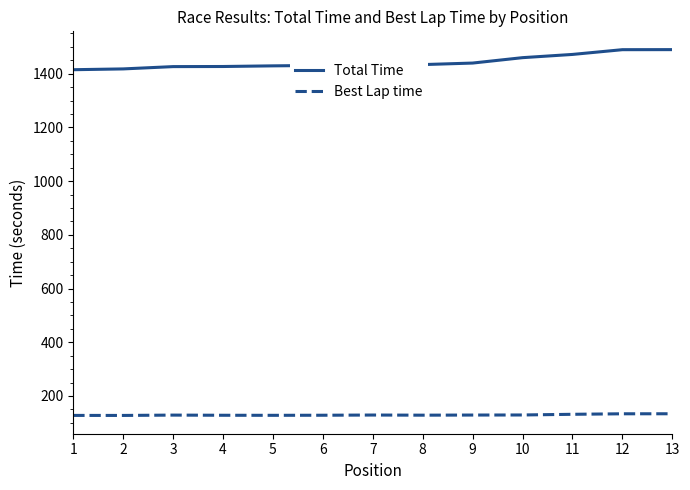

What is the minimum value for Total Time?

1414.9